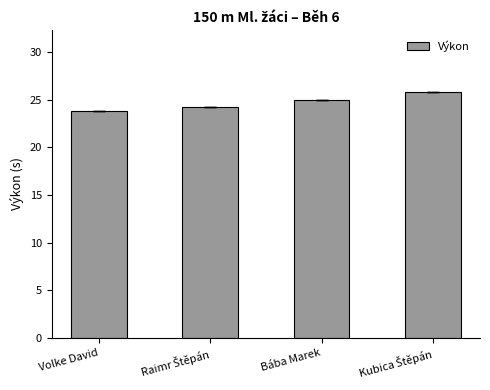

Between Volke David and Bába Marek, which is larger?

Bába Marek